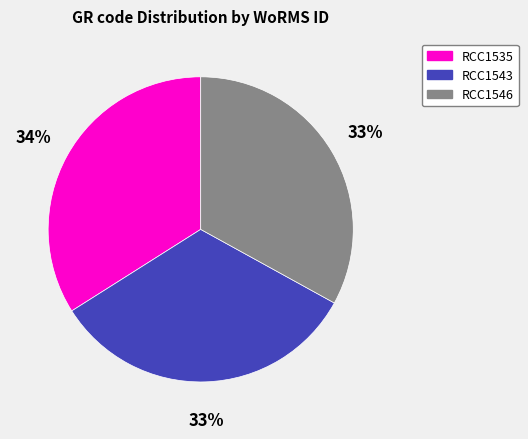

What is the largest slice in the pie chart?

RCC1535